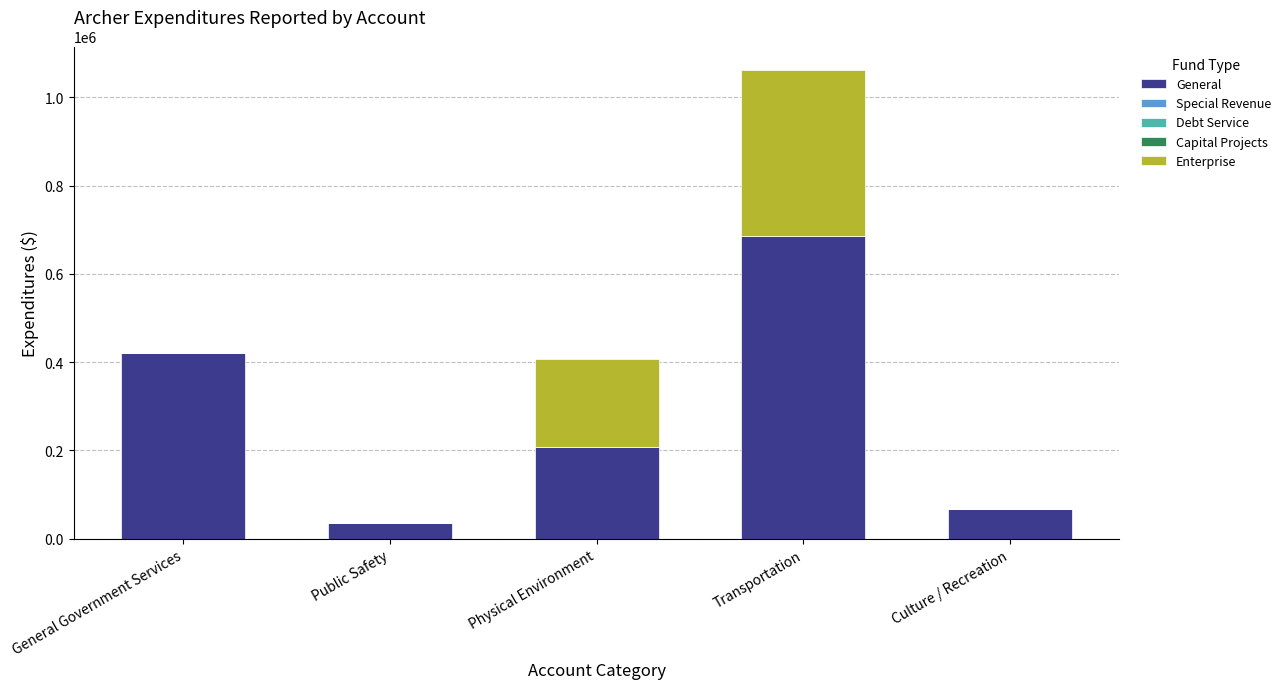

Where does the General series first go above 207002?

General Government Services